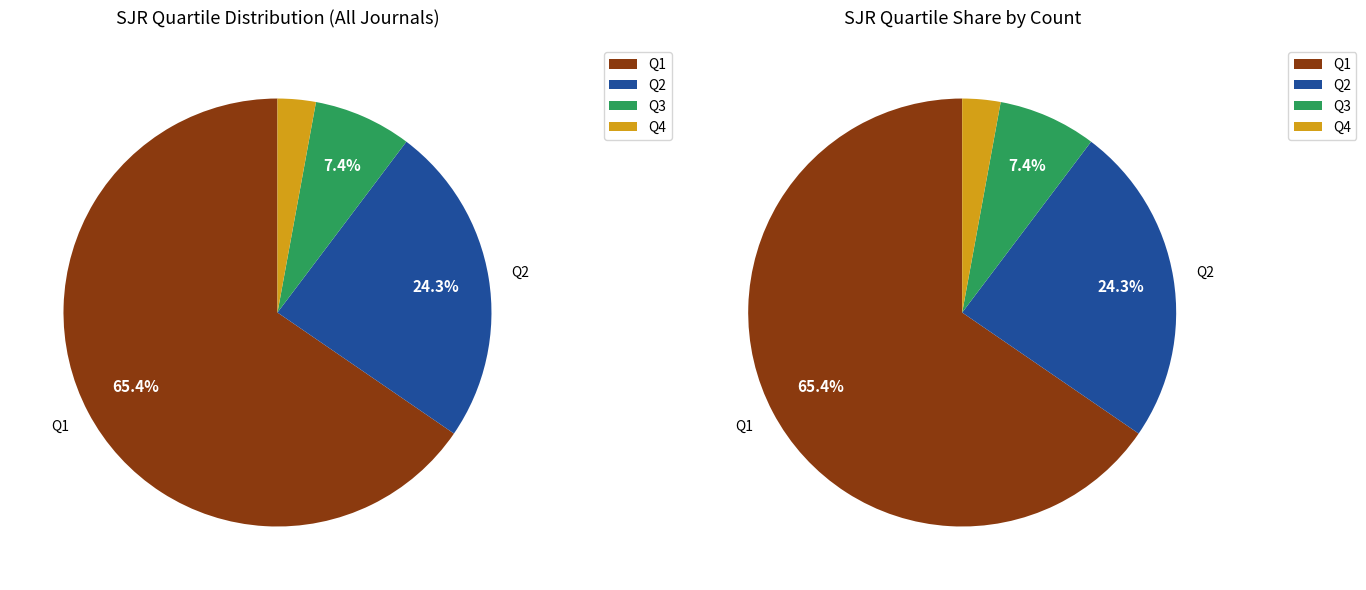

Does Q1 represent more than half of the total?

Yes